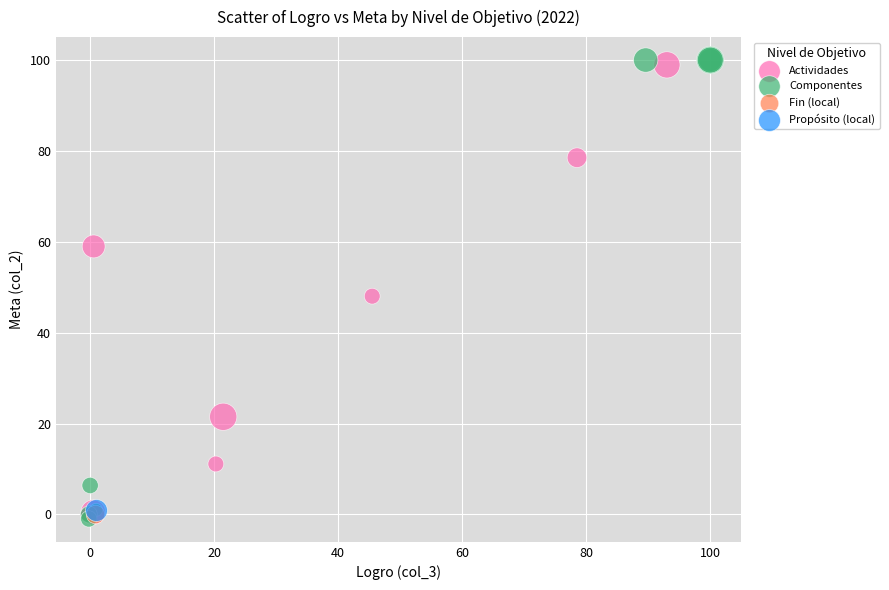

What are all the series names shown in the legend?

Actividades, Componentes, Fin (local), Propósito (local)